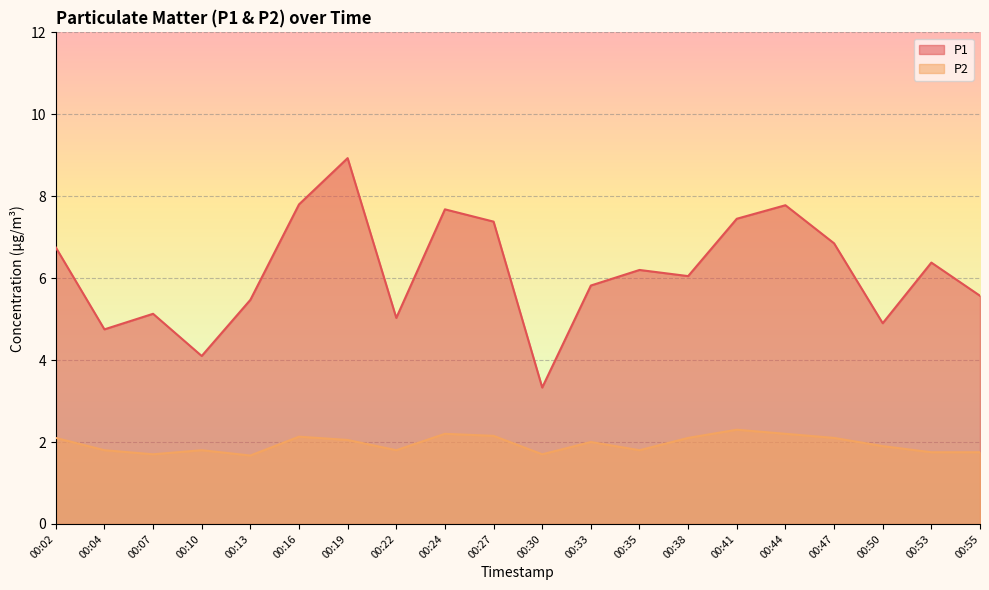

What is the difference between the second highest and minimum values in the P2 series?

0.5